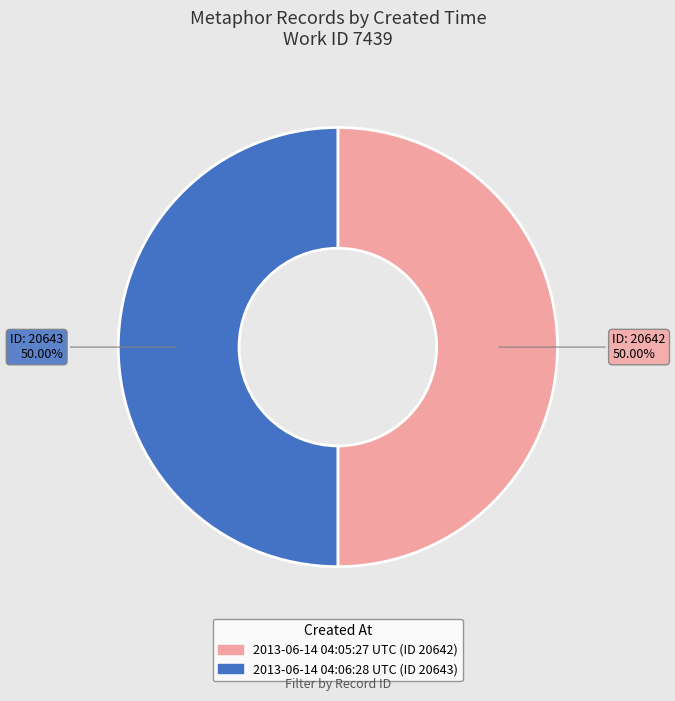

What portion of the pie excludes 2013-06-14 04:06:28 UTC?

50.0%